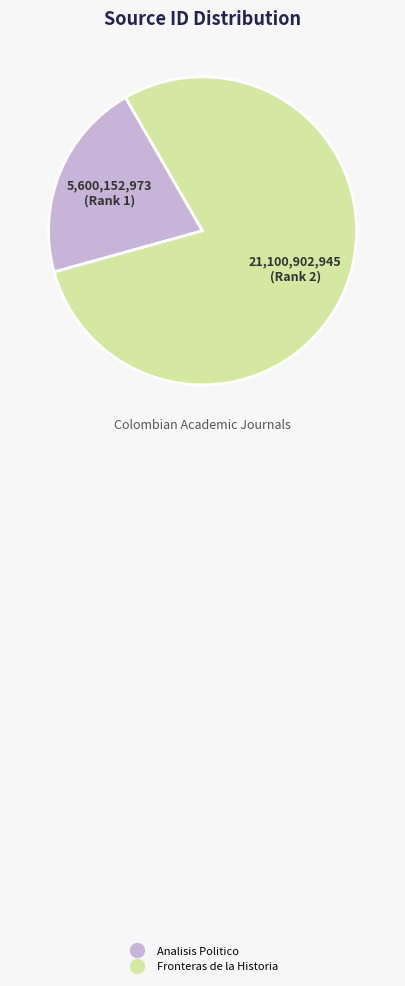

Is Fronteras de la Historia the majority of the pie?

Yes